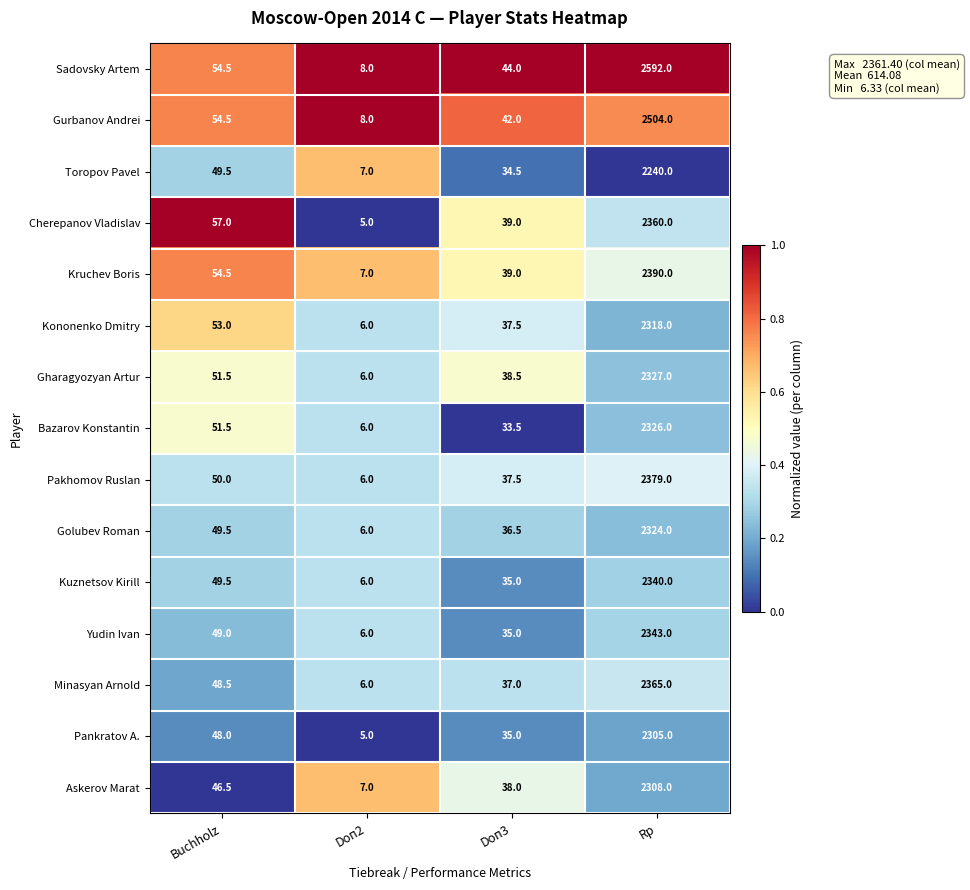

What is the total value across all series at Rp?

35421.0